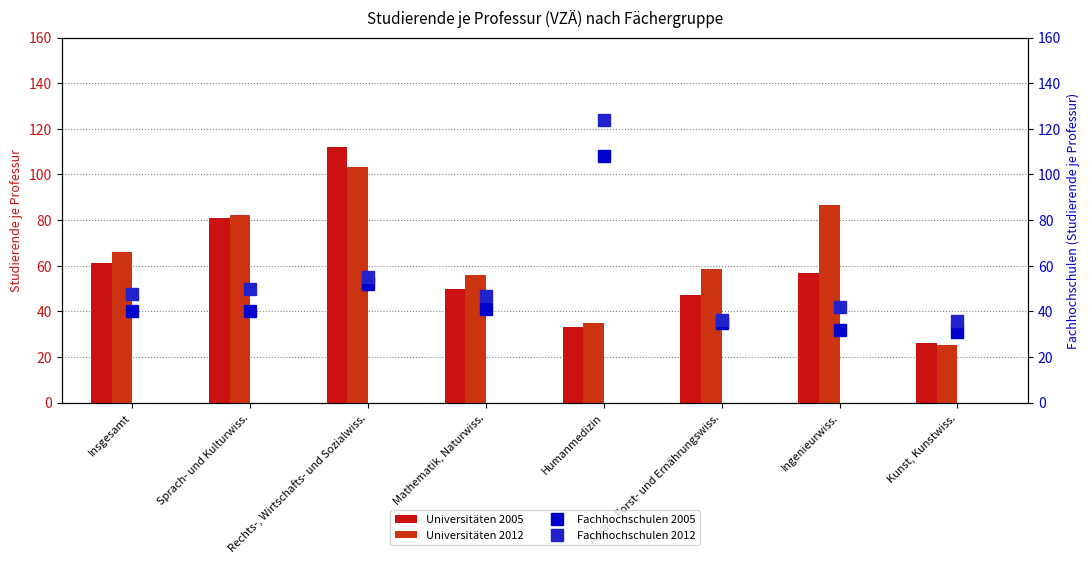

Which has a higher value, Sprach- und Kulturwiss. or Ingenieurwiss.?

Sprach- und Kulturwiss.